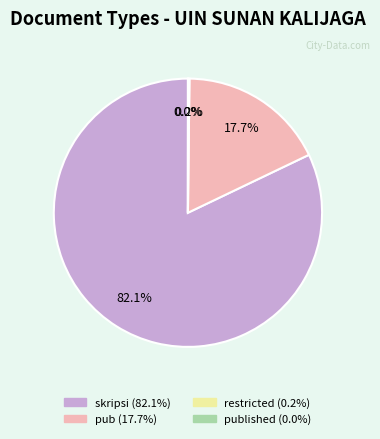

Is there any slice that represents more than half of the pie?

Yes